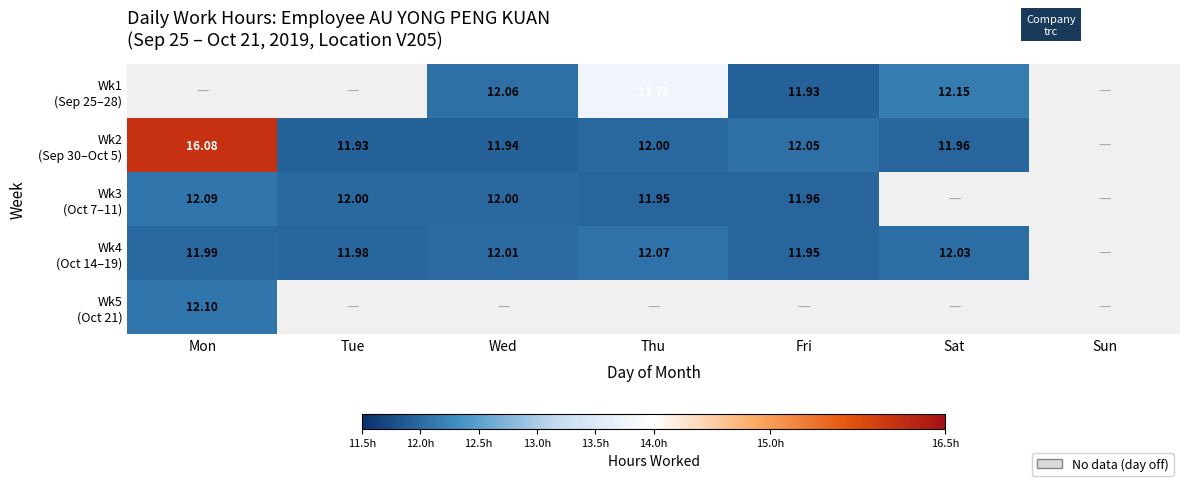

At Thu, list the series in order from smallest to largest.

Wk3 (Oct 7–11), Wk2 (Sep 30–Oct 5), Wk4 (Oct 14–19), Wk1 (Sep 25–28), Wk5 (Oct 21)